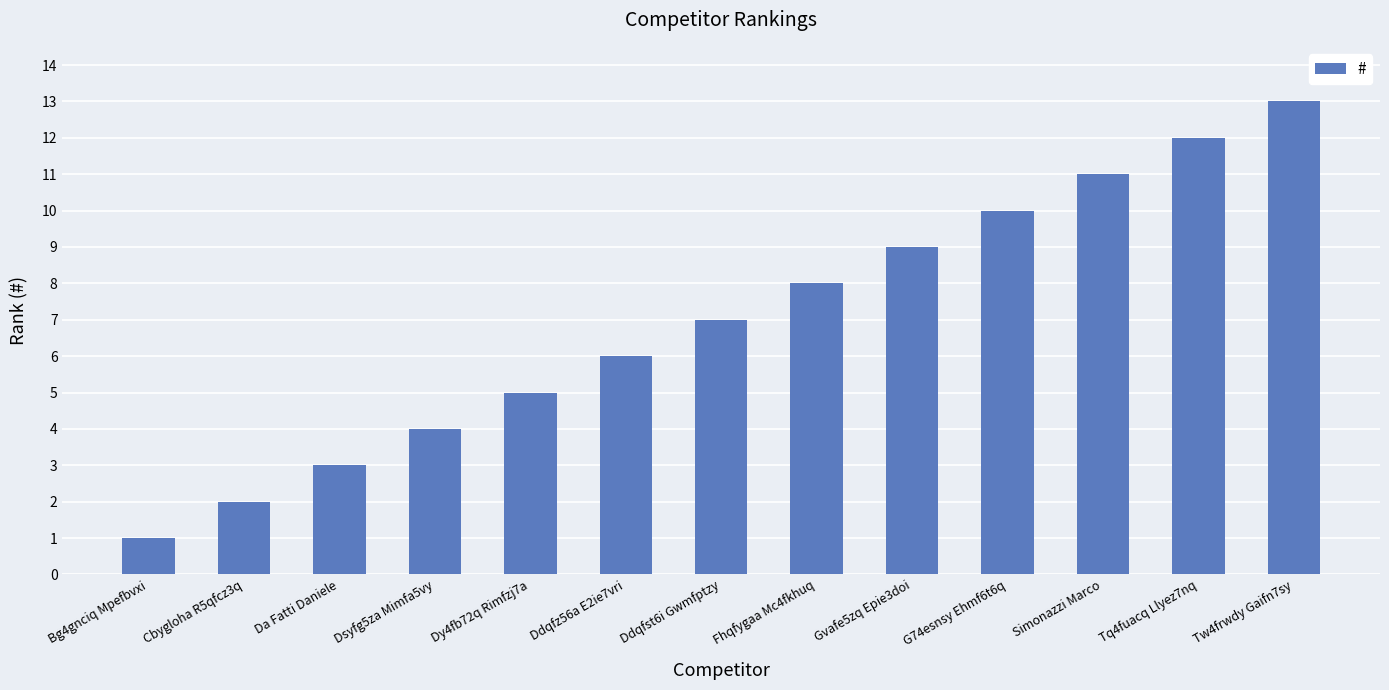

What is the minimum value shown in the chart?

1